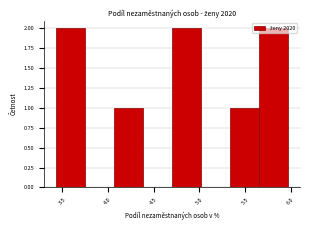

Reading left to right, transcribe this chart: for each bar, give the range it covers on the x-axis and its height. Neither the bar edges nor the heights are printed on the chart, so give them approximately, as read against the axes.

3.45 to 3.75: 2
3.75 to 4.05: 0
4.05 to 4.40: 1
4.40 to 4.70: 0
4.70 to 5.00: 2
5.00 to 5.35: 0
5.35 to 5.65: 1
5.65 to 5.95: 2